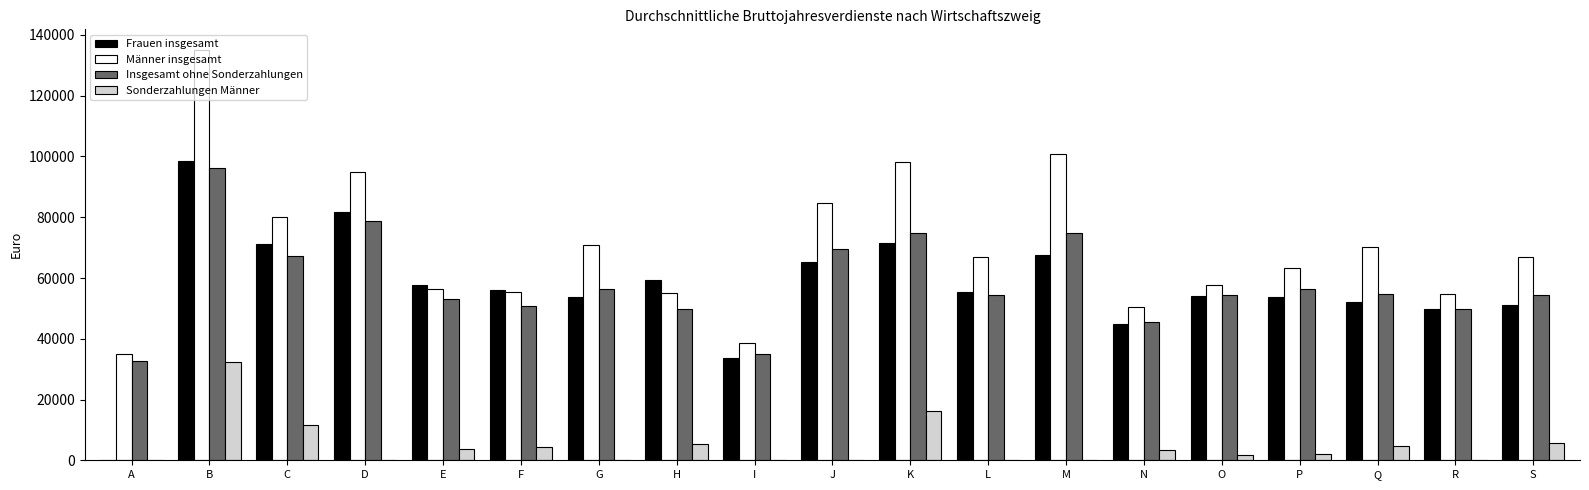

Which label corresponds to the largest value in the chart?

B